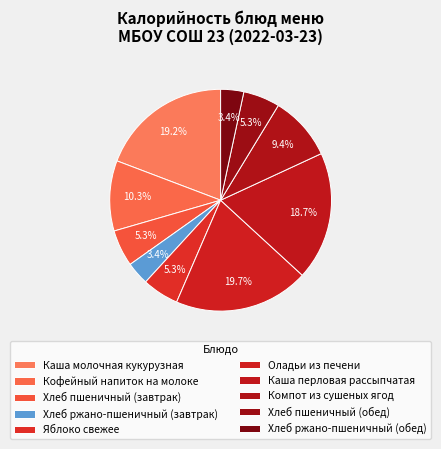

Combined, do Кофейный напиток на молоке and Хлеб ржано-пшеничный (завтрак) account for over 50%?

No